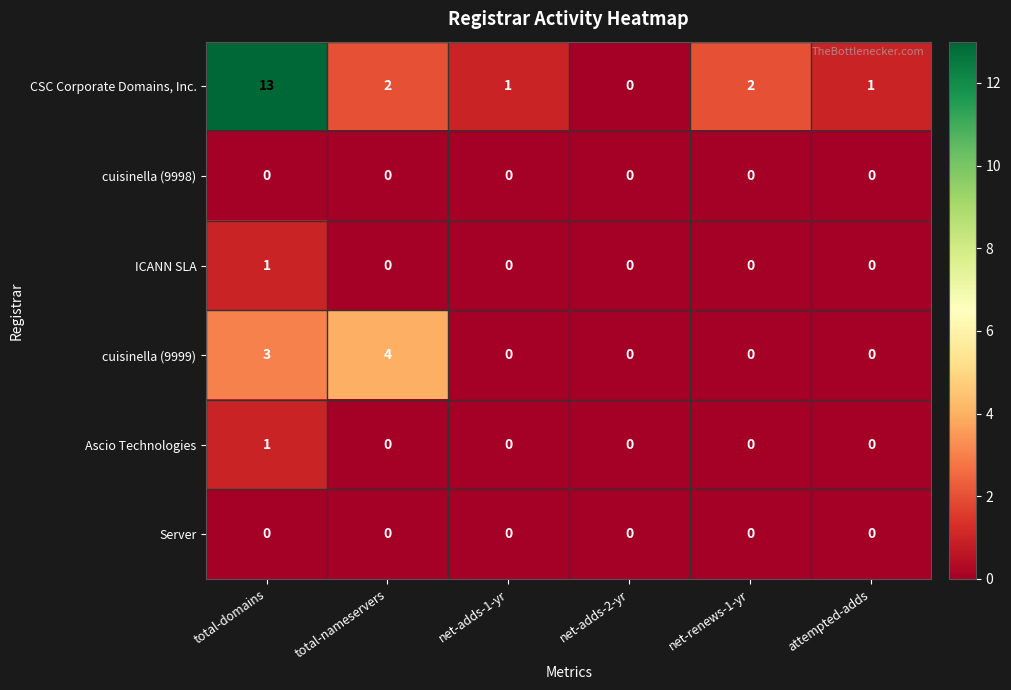

Where does the CSC Corporate Domains, Inc. series first go above 2?

total-domains